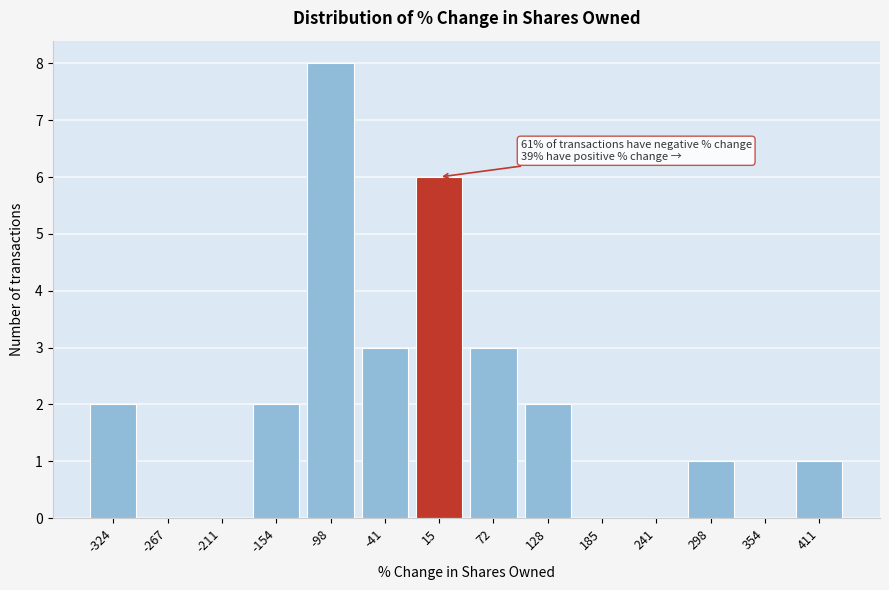

Reading left to right, transcribe all the data shown in this chart.

-324=2	-267=0	-211=0	-154=2	-98=8	-41=3	15=6	72=3	128=2	185=0	241=0	298=1	354=0	411=1